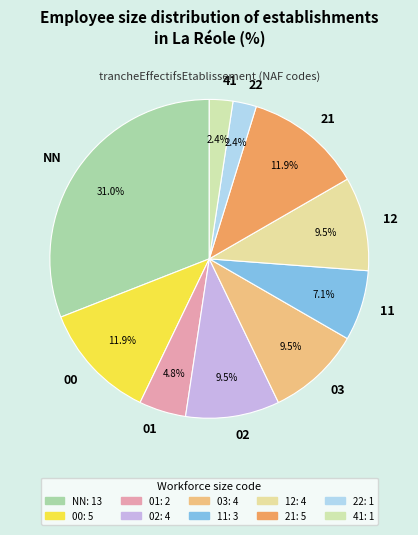

Which has a higher value, 41 or 21?

21